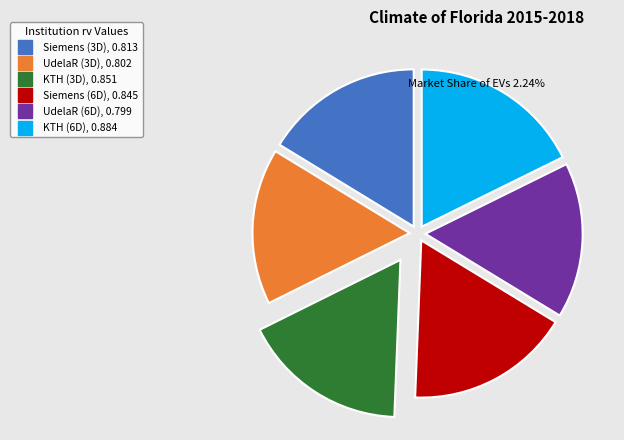

Combined, do Siemens (3D) and KTH (3D) account for over 50%?

No